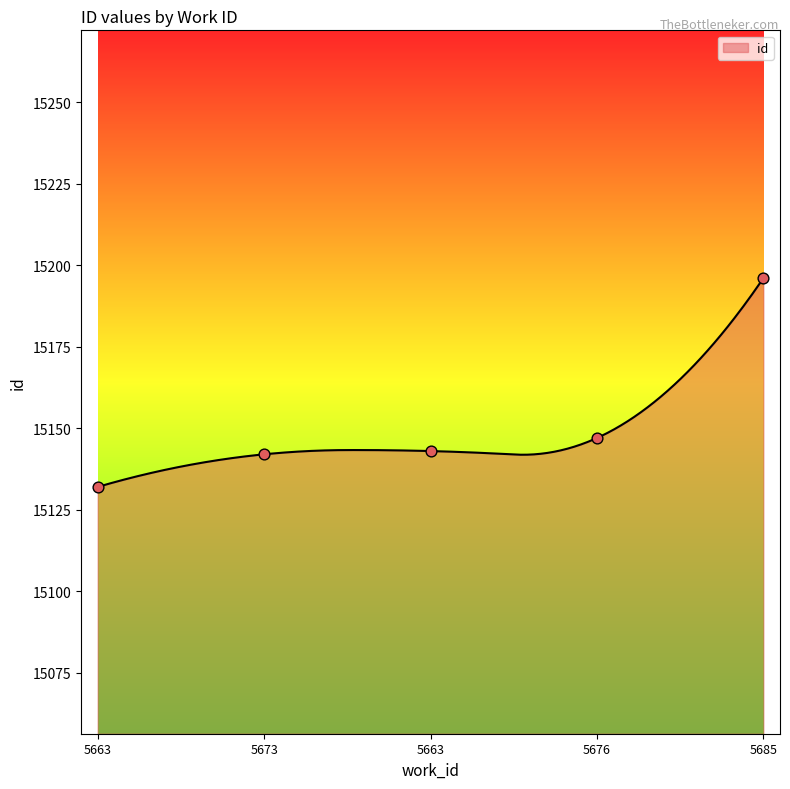

What is the ratio of the value at 5663 to the value at 5676?

1.0